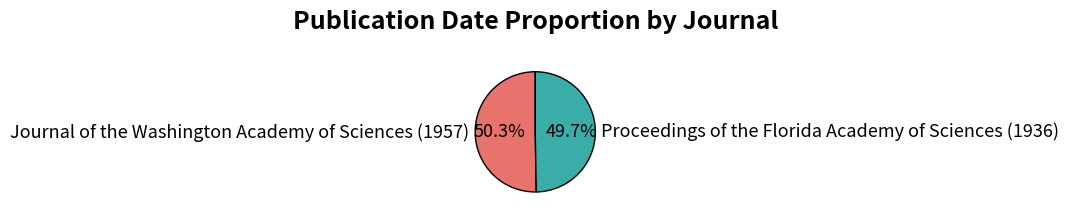

What percentage is NOT represented by Proceedings of the Florida Academy of Sciences (1936)?

50.3%